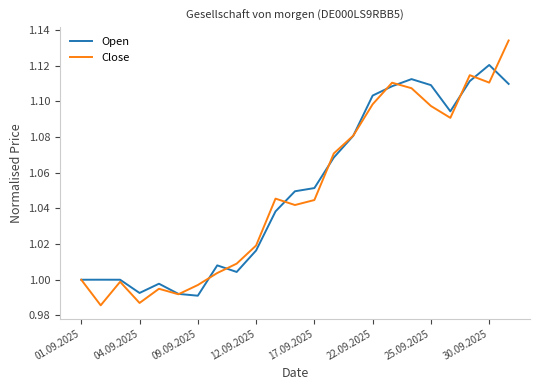

List the series in order of their peak value, highest first.

Close, Open